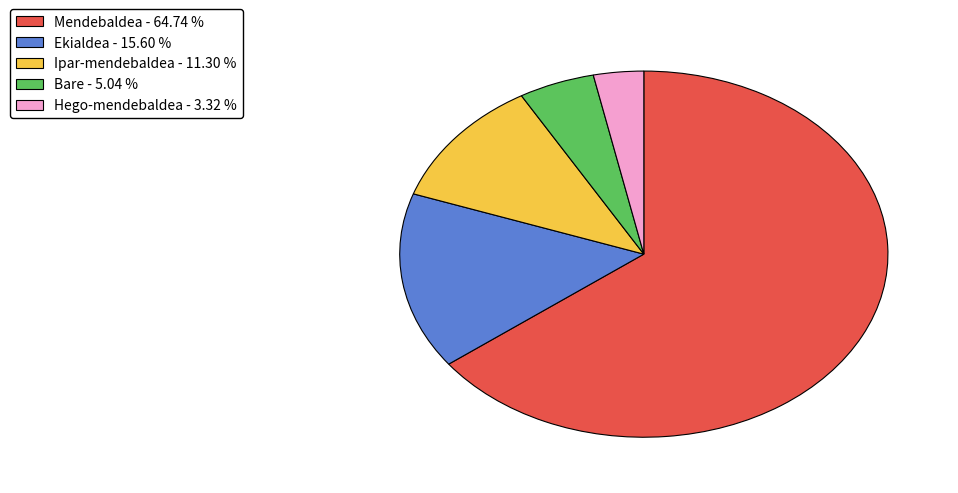

Count the number of slices in the pie.

5